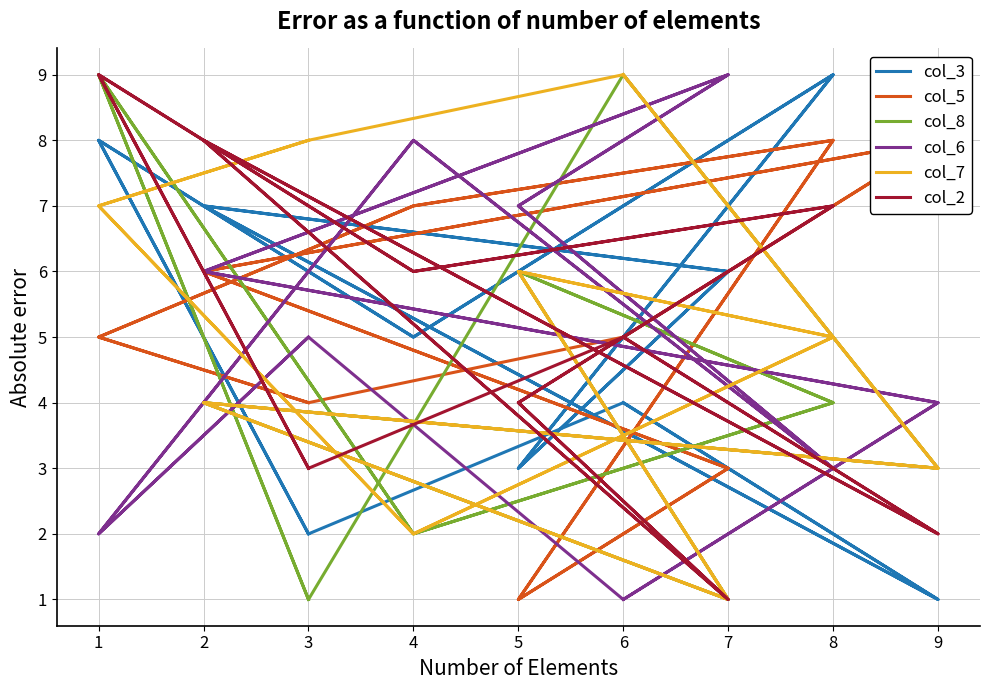

True or false: col_7 and col_5 intersect in this chart.

True